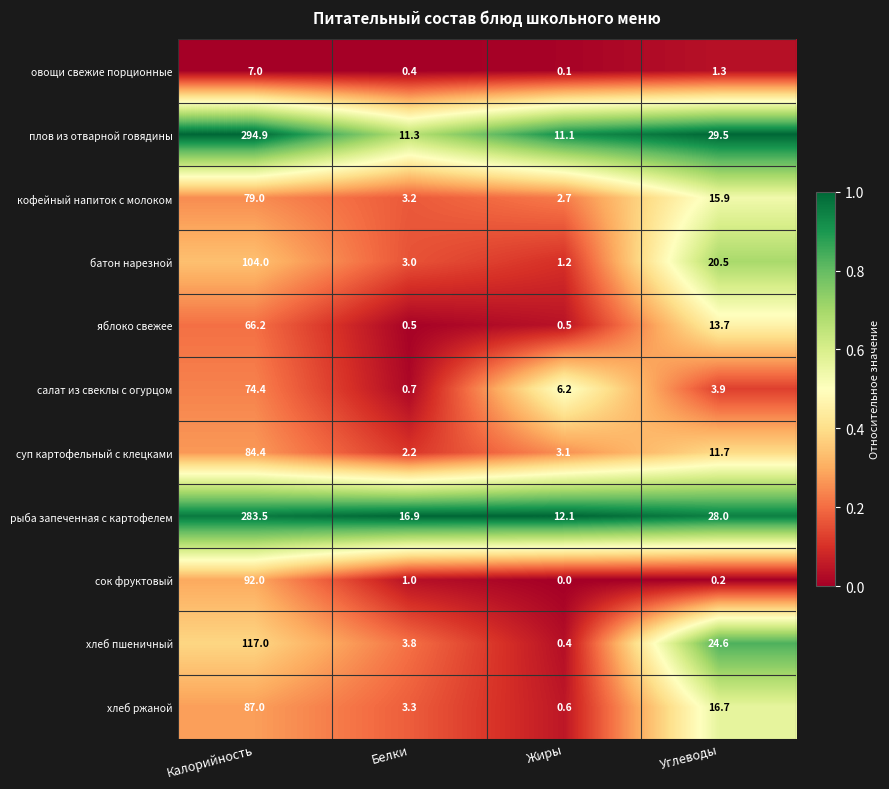

The value of рыба запеченная с картофелем at Углеводы is 13.4. True or false?

False